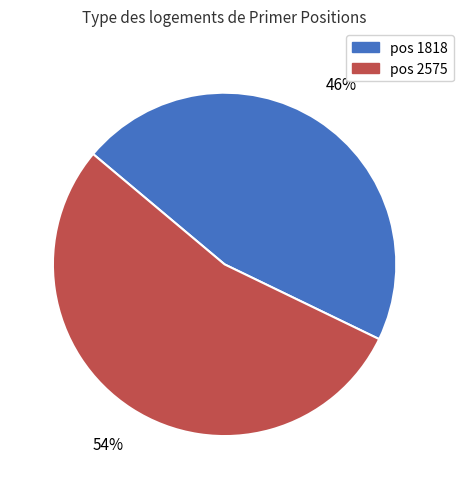

Does any single category account for the majority?

Yes